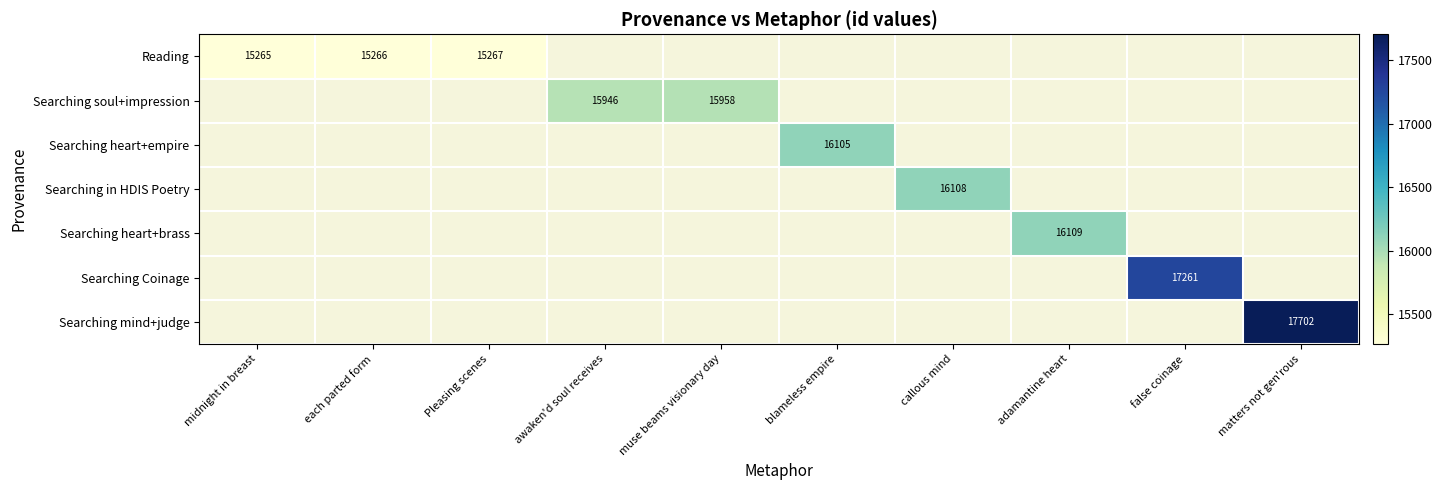

The value of Searching soul+impression at awaken'd soul receives is 23151.9. True or false?

False